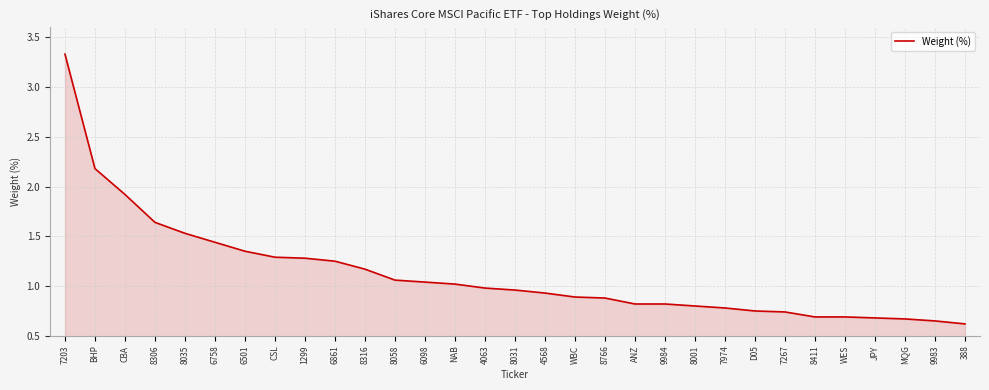

How many lines are shown in the chart?

1